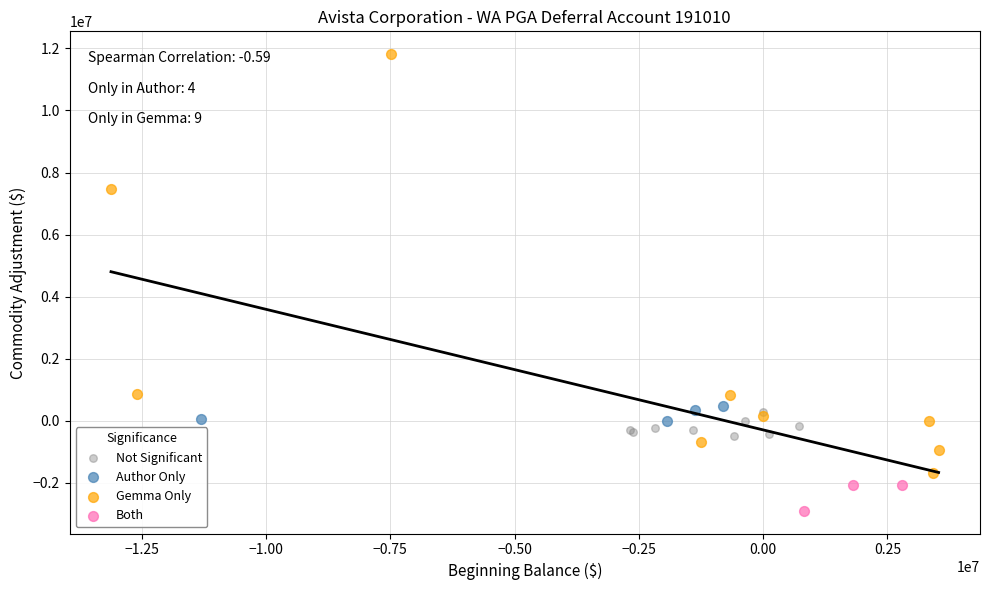

What are all the series names shown in the legend?

Not Significant, Author Only, Gemma Only, Both